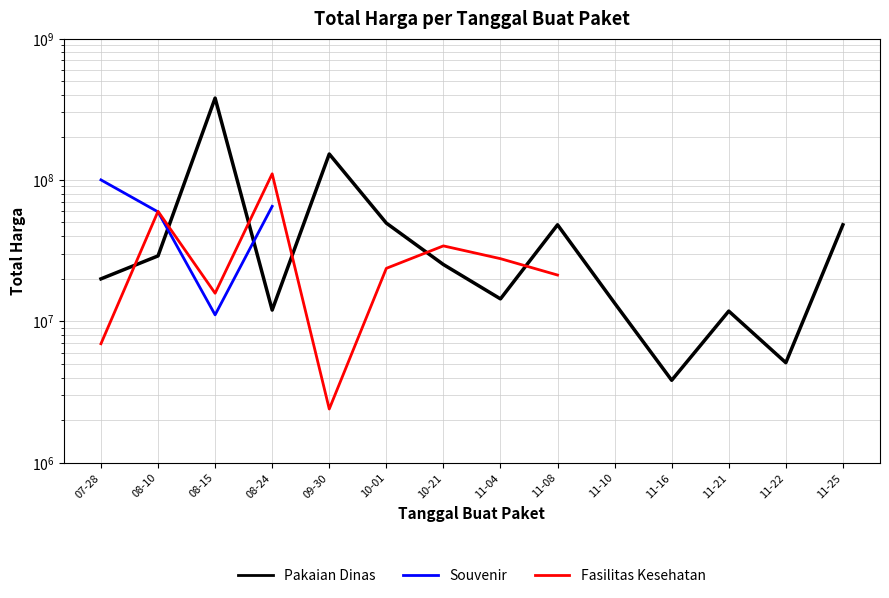

The Fasilitas Kesehatan series shows 71354001.4 at 08-24. True or false?

False